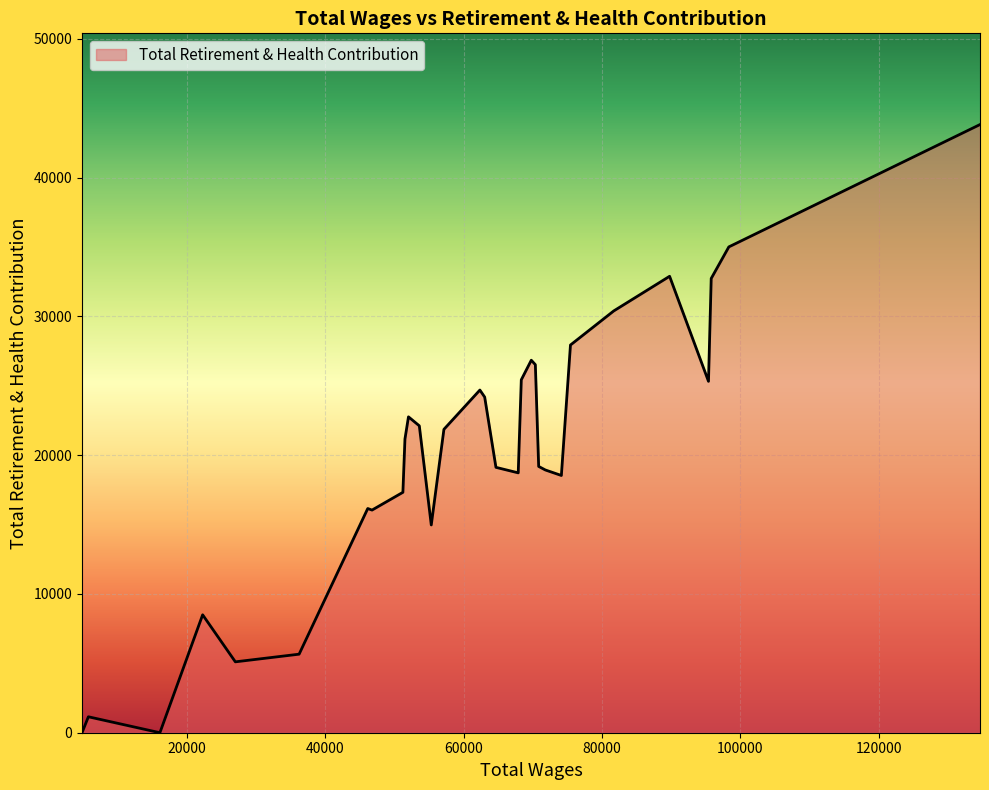

What is the difference between the maximum and minimum values?

43833